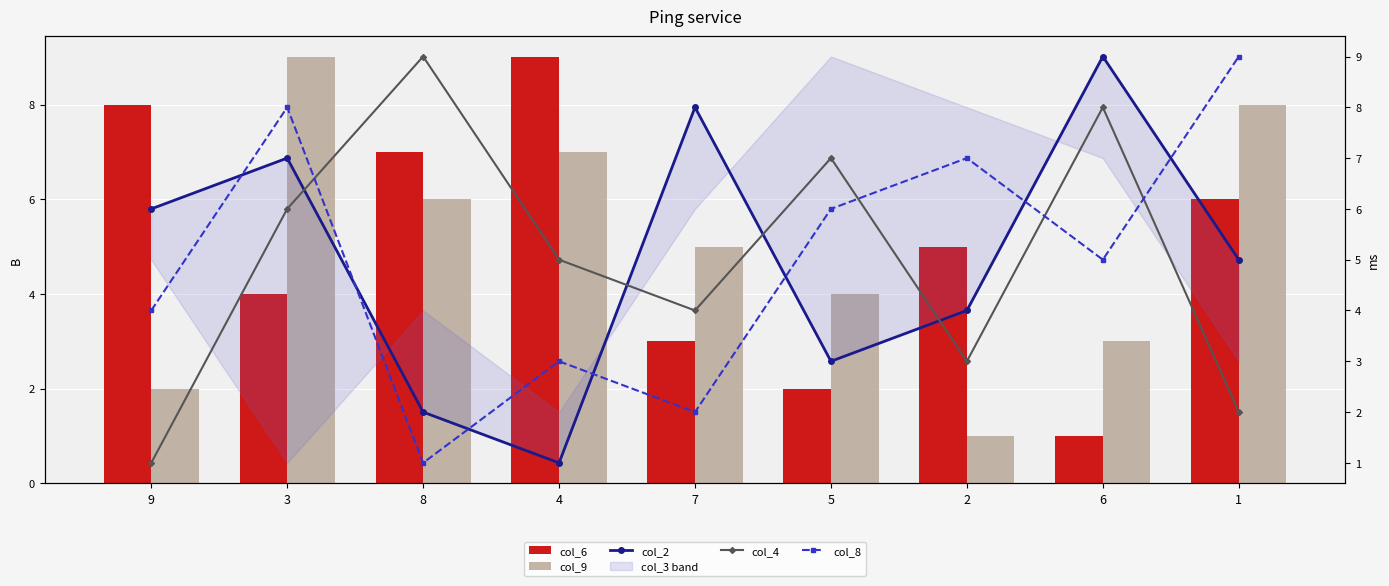

What is the lowest value of the col_8 series?

1